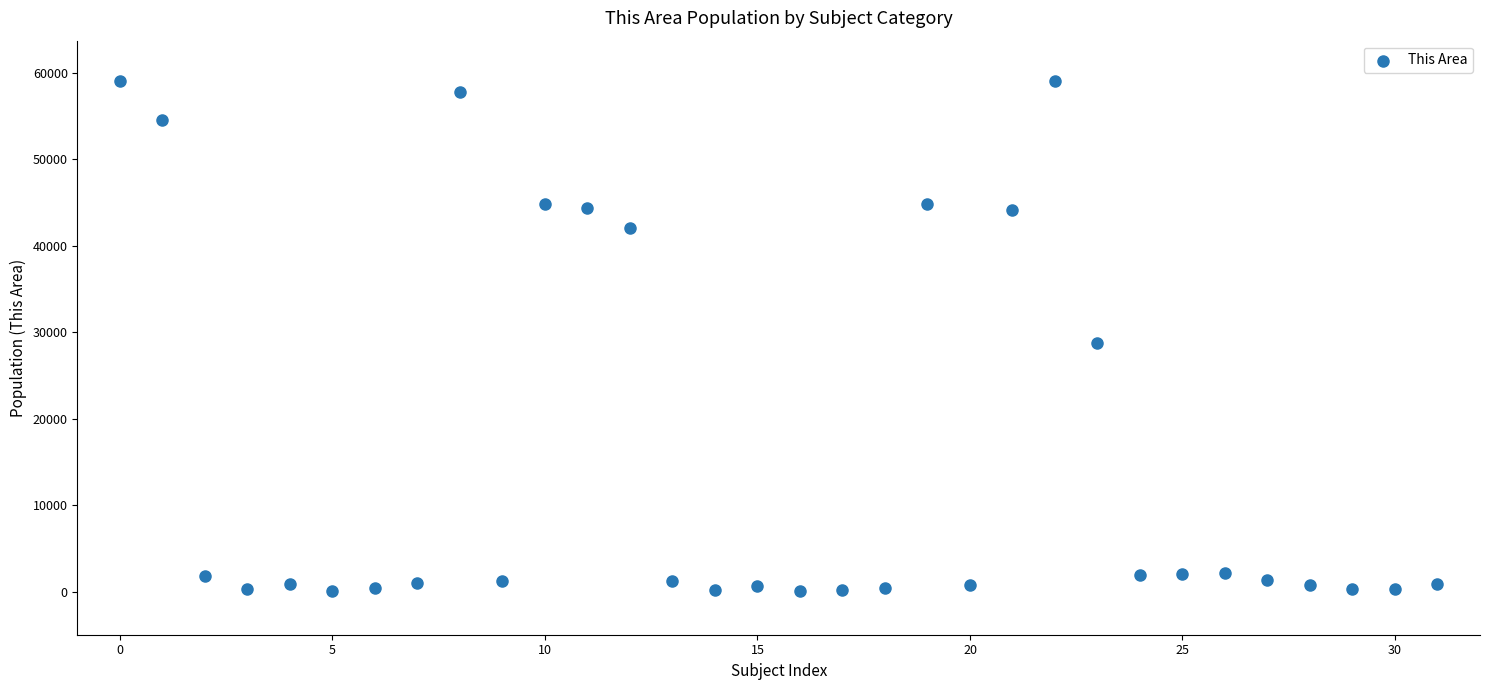

What Y value in the scatter plot is closest to 29523?

28755